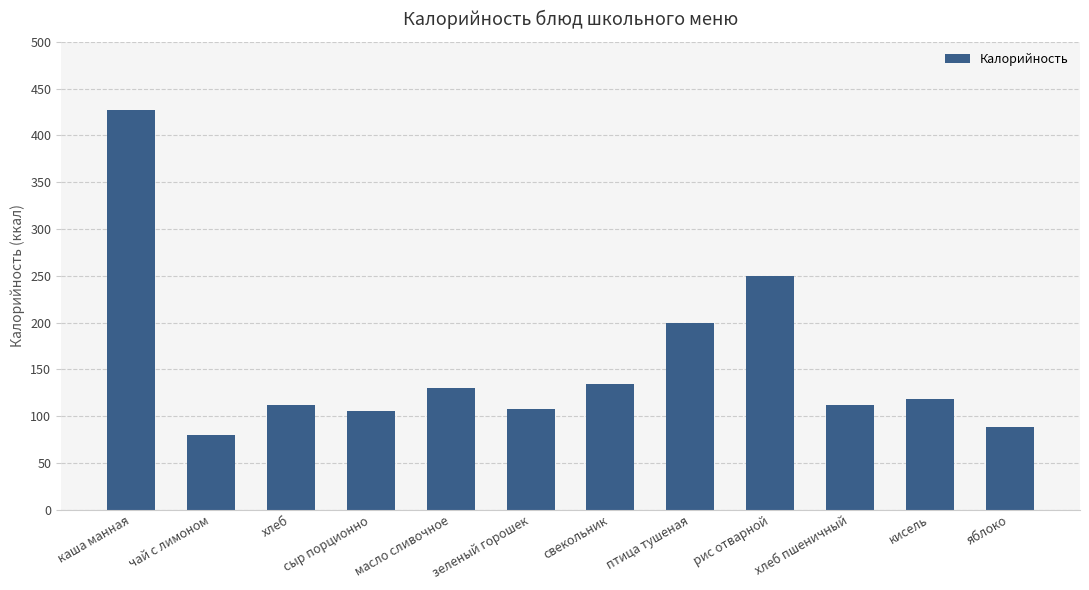

True or false: the data shows 170 at хлеб.

False